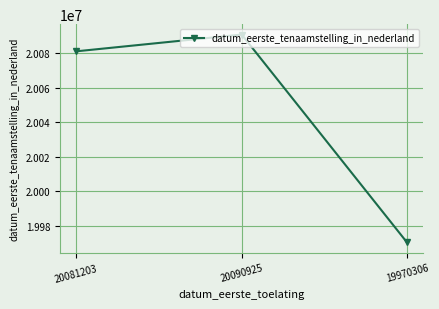

What is the label of the 2nd point from the left?

20090925